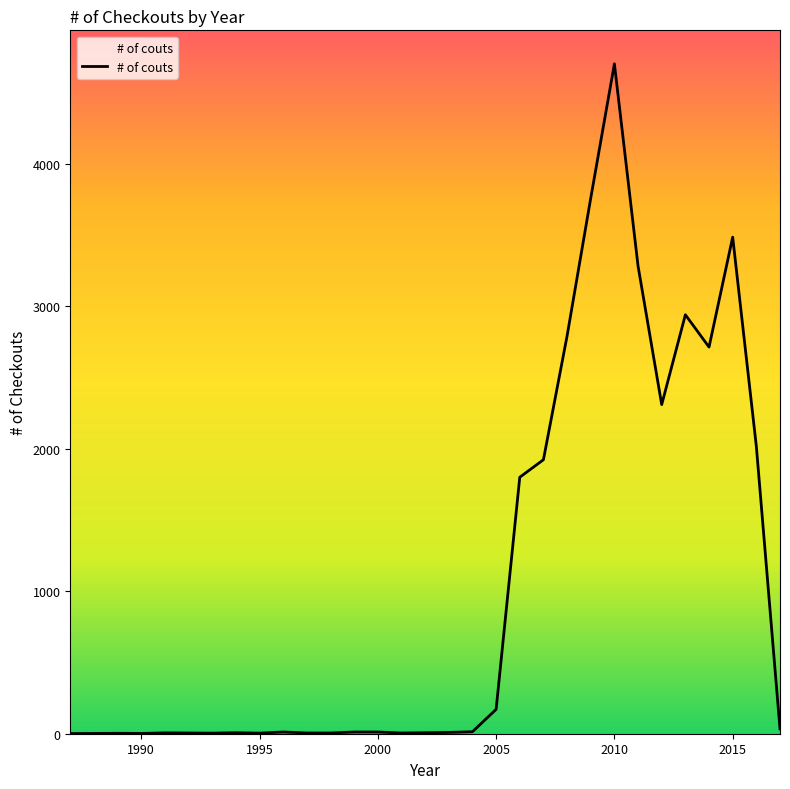

Does the chart display data point markers on the line(s)?

No